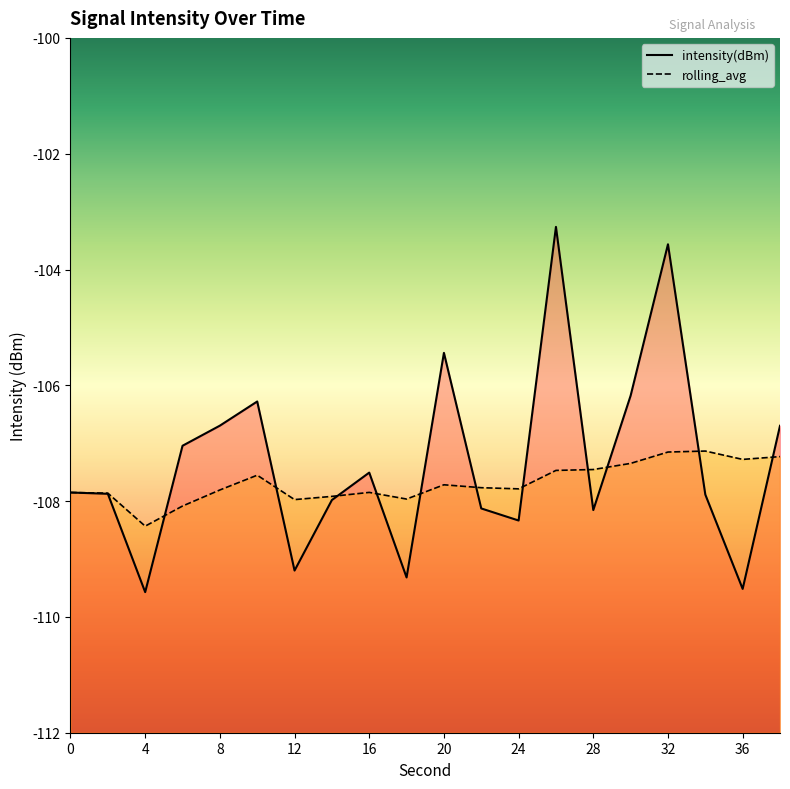

What is the total value across all series at 34?

-215.0